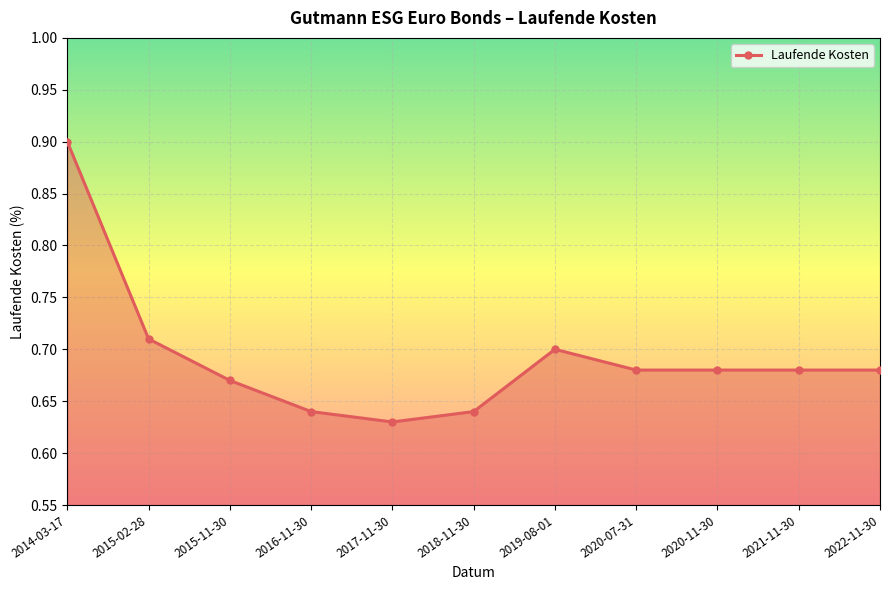

What is the greatest value displayed?

0.9